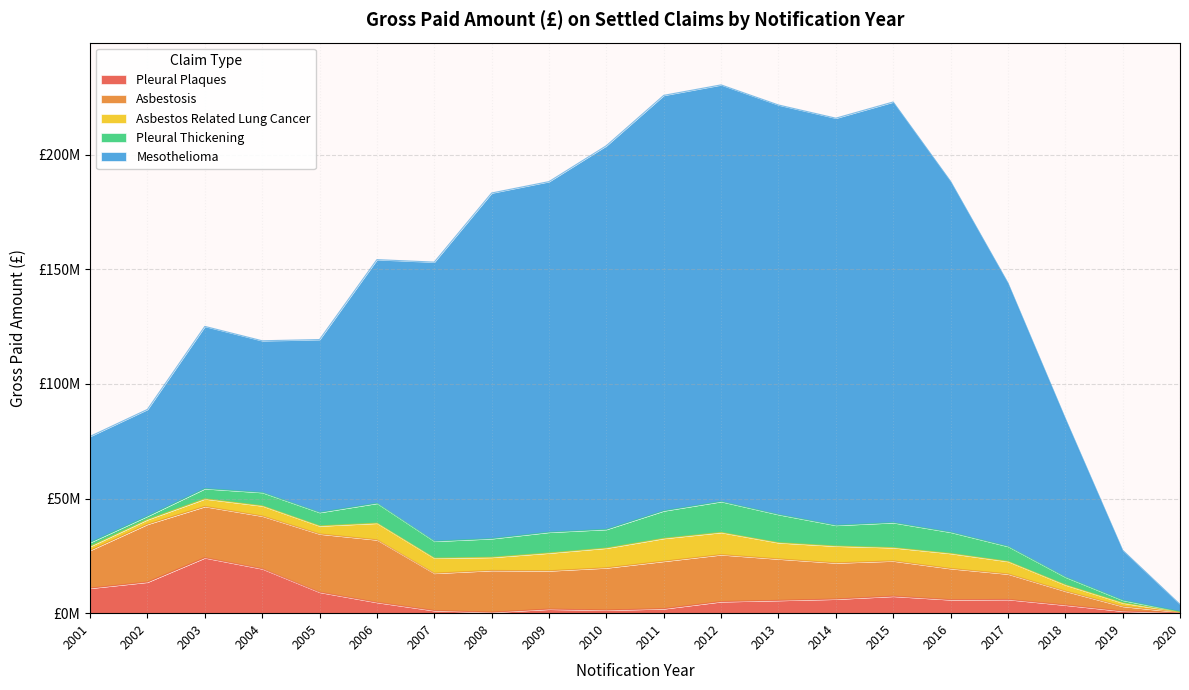

The Mesothelioma series shows 21805246.0 at 2019. True or false?

True